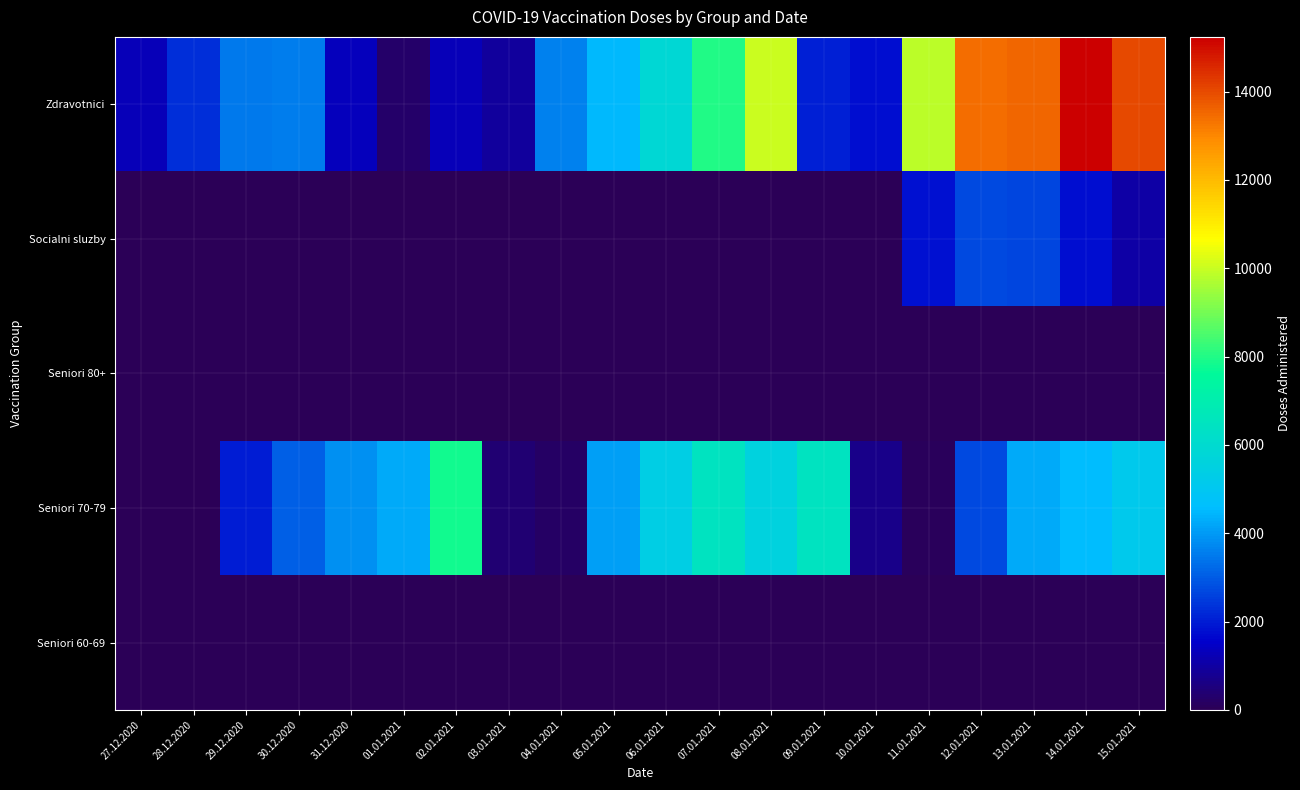

At which category is the sum across all series the highest?

14.01.2021